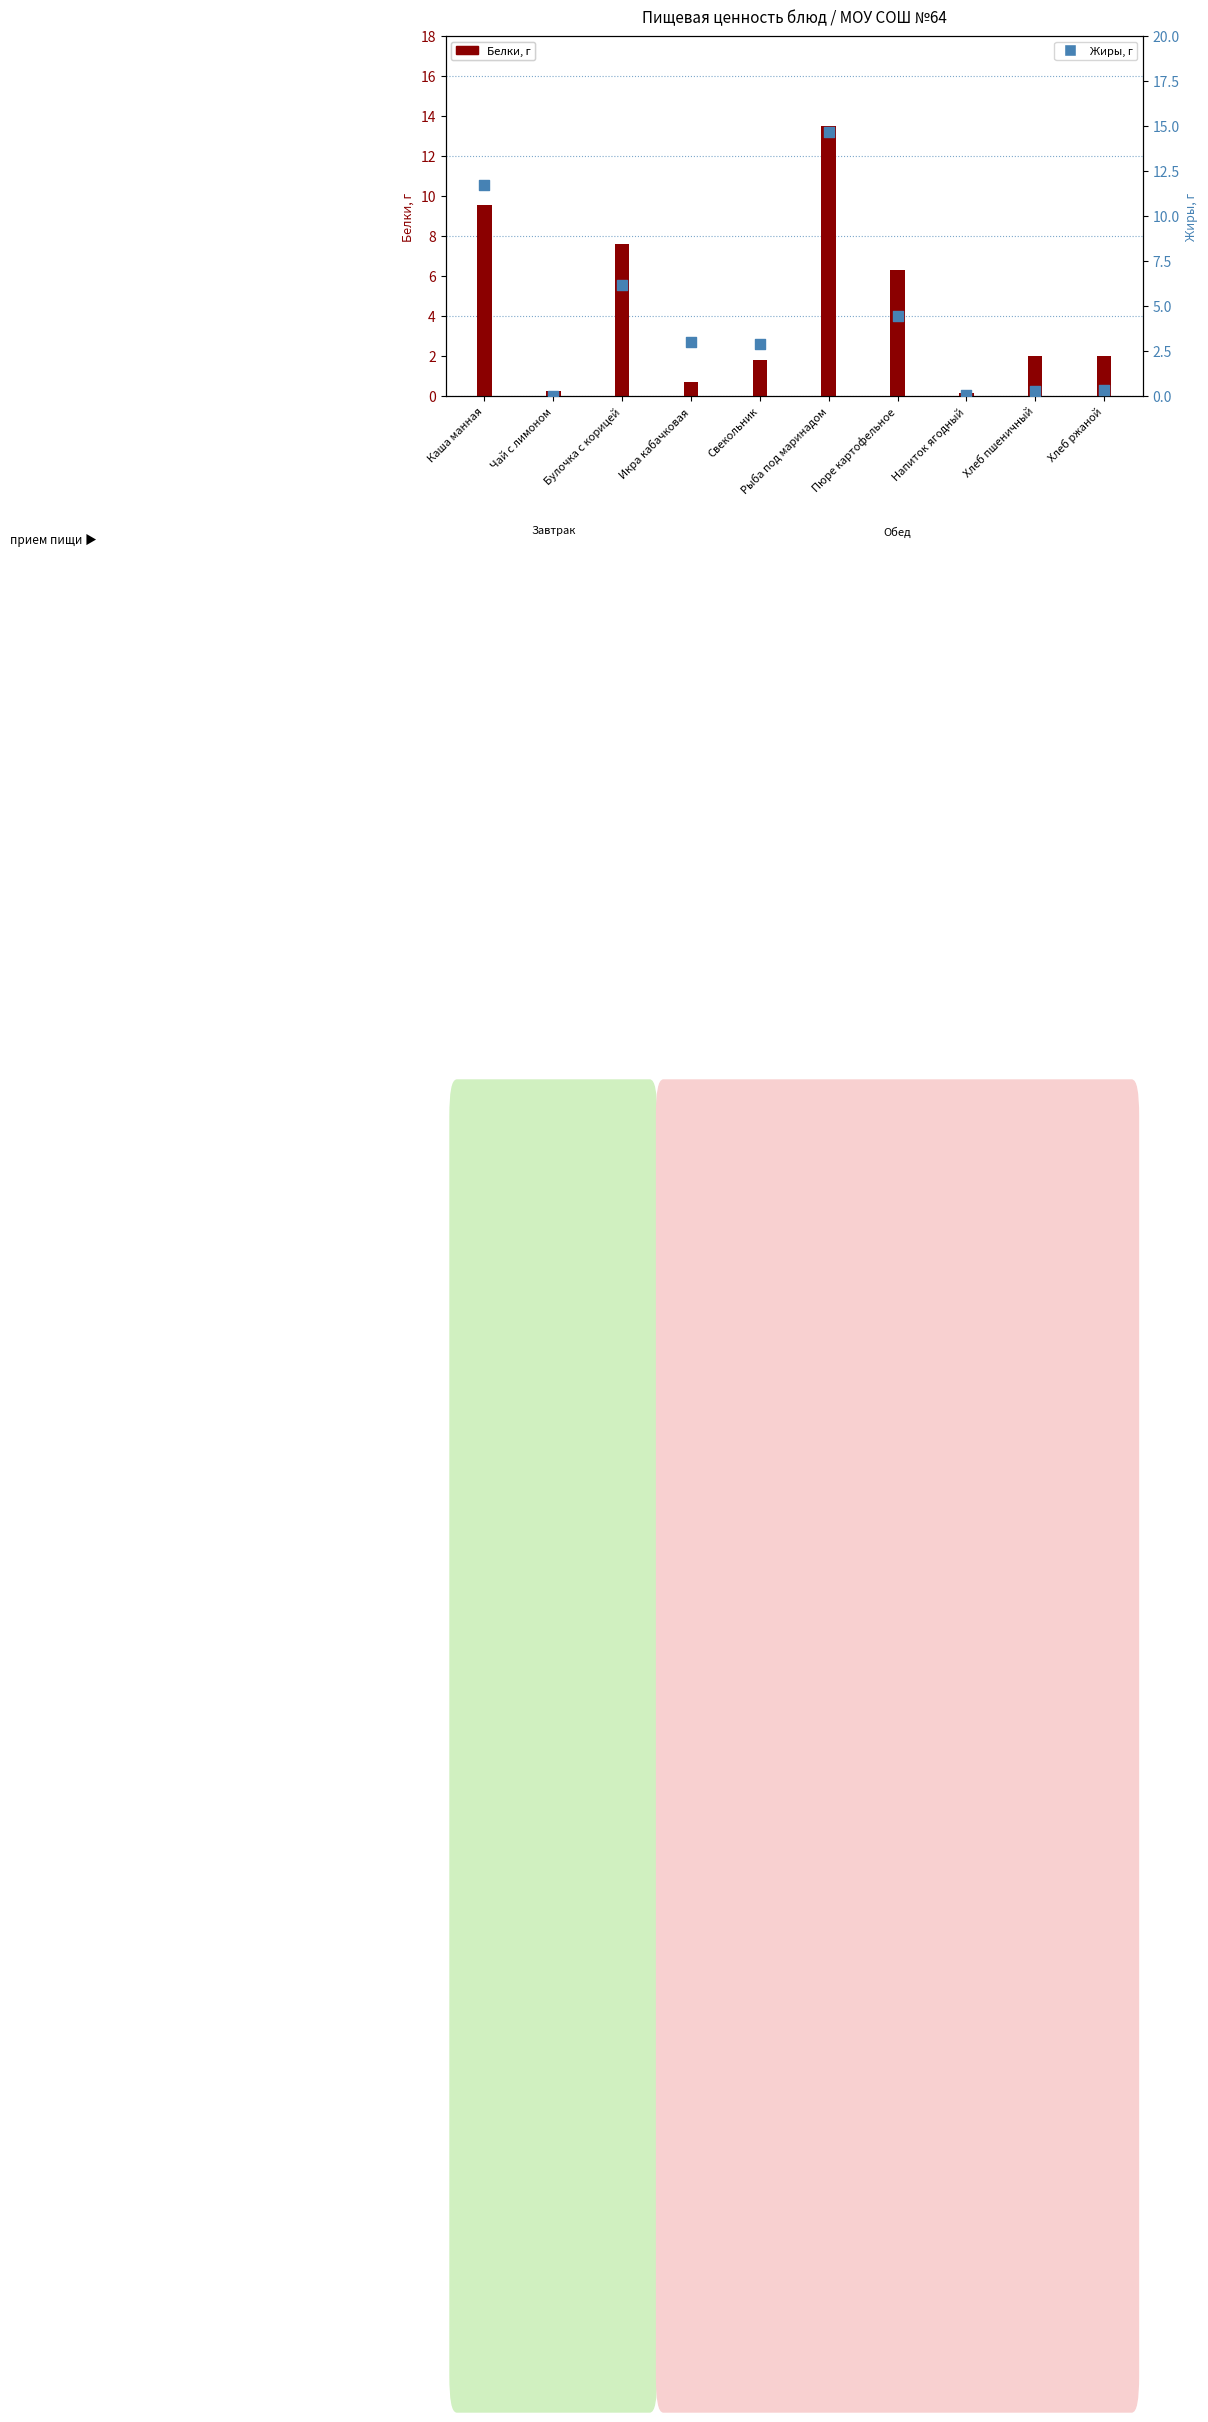

At which category is the sum across all series the highest?

Рыба под маринадом